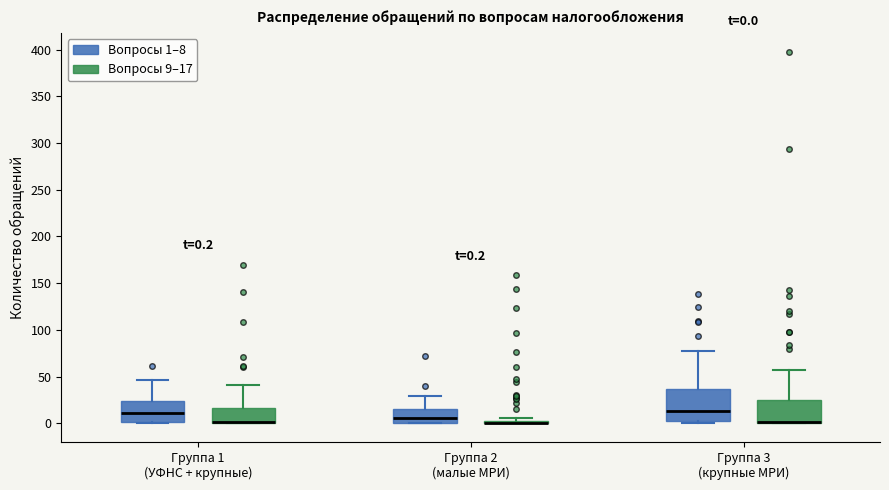

Comparing the boxes themselves (not the whiskers), which one is the tallest?

Группа 3 (крупные МРИ) (Вопросы 1–8)